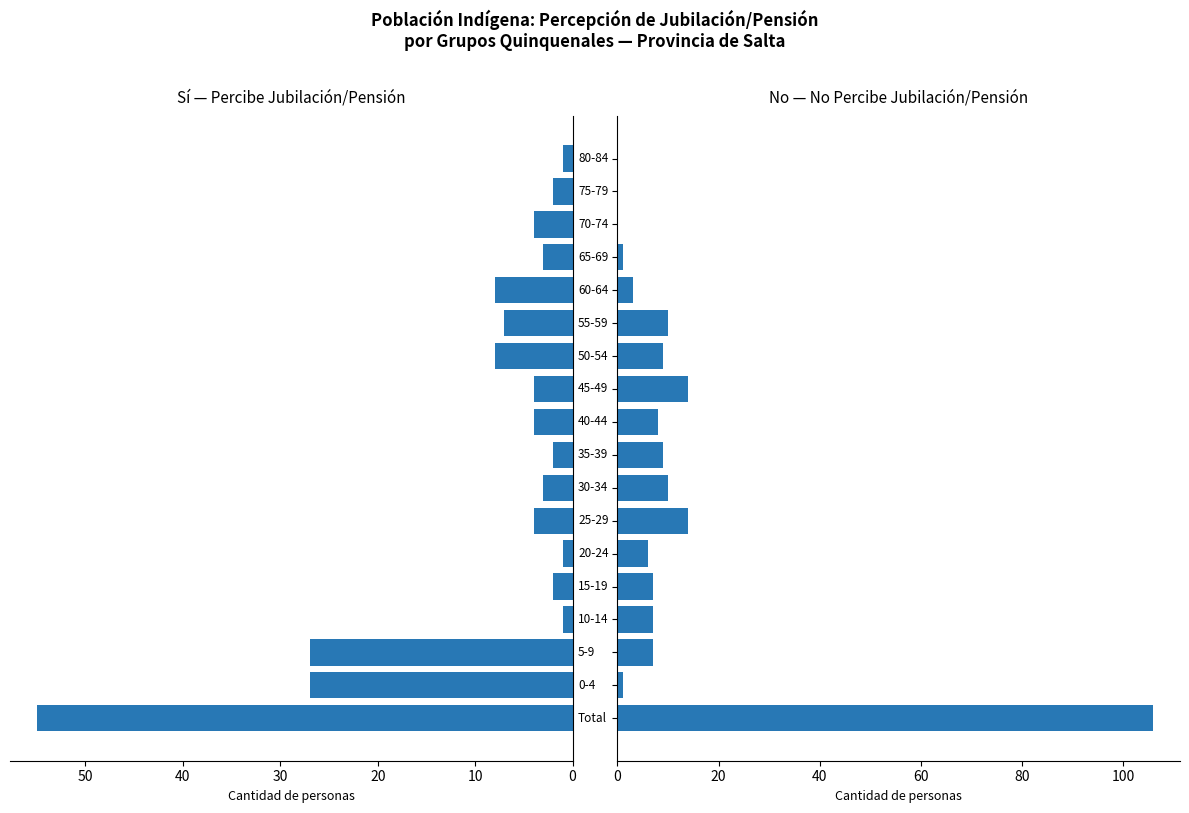

Reading right to left, list all the values displayed in this chart.

Sí (Percibe jubilación o pensión): 1	2	4	3	8	7	8	4	4	2	3	4	1	2	1	27	27	55
No (No percibe jubilación o pensión): 0	0	0	1	3	10	9	14	8	9	10	14	6	7	7	7	1	106